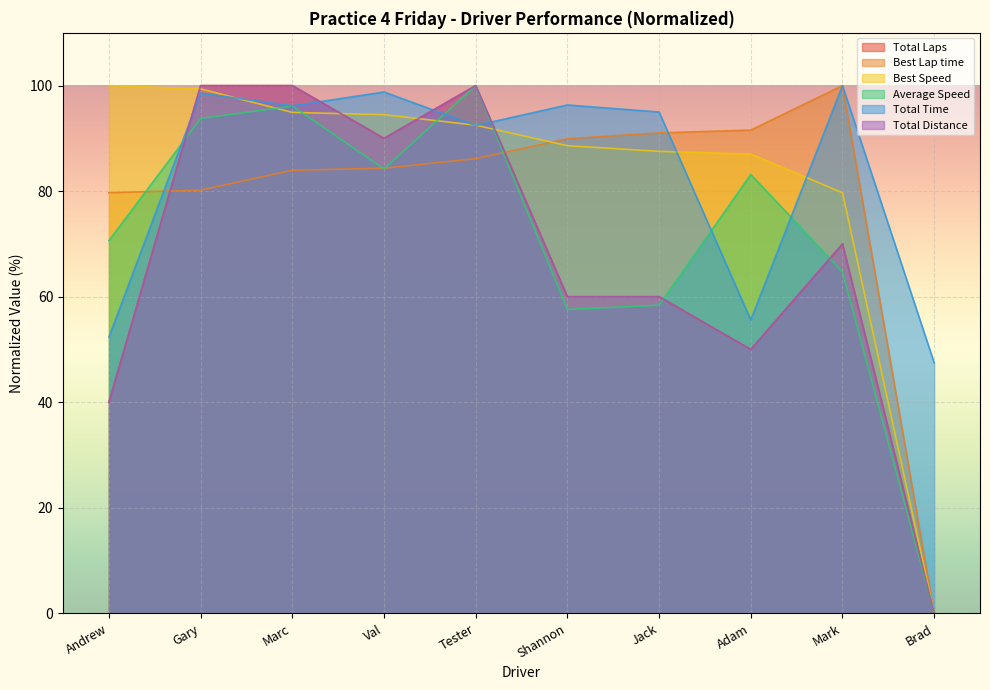

How many data points does each series have?

10